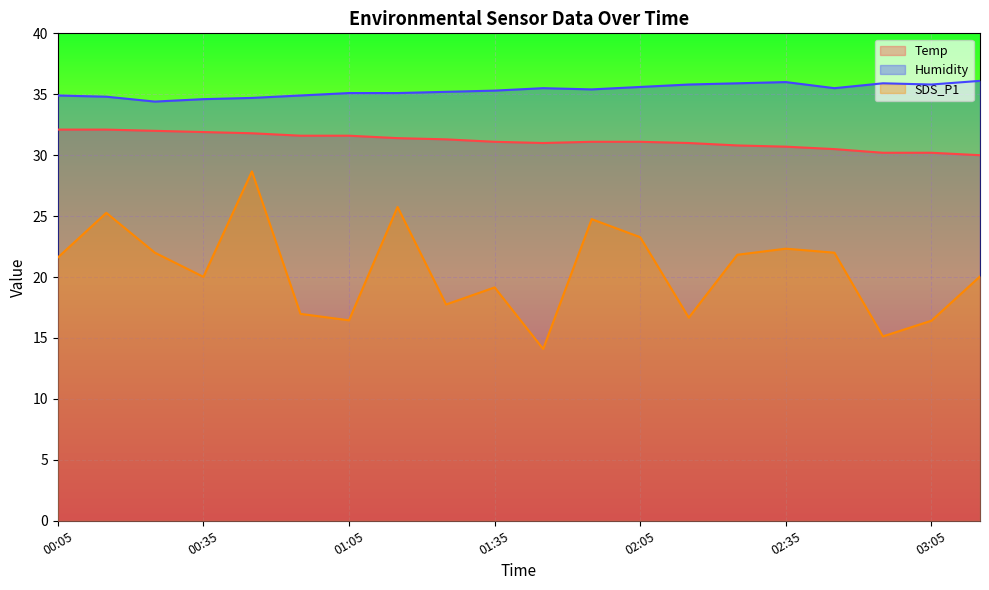

What is the label of the 12th point from the left?

01:55